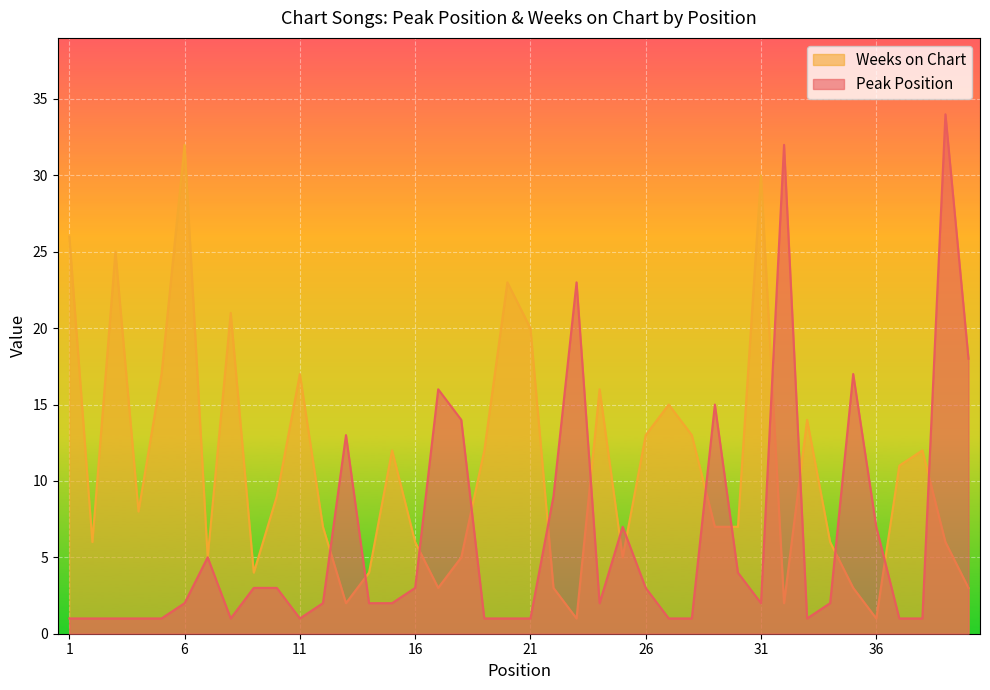

Is the value of Weeks on Chart at 16 greater than the value of Peak Position at 13?

No